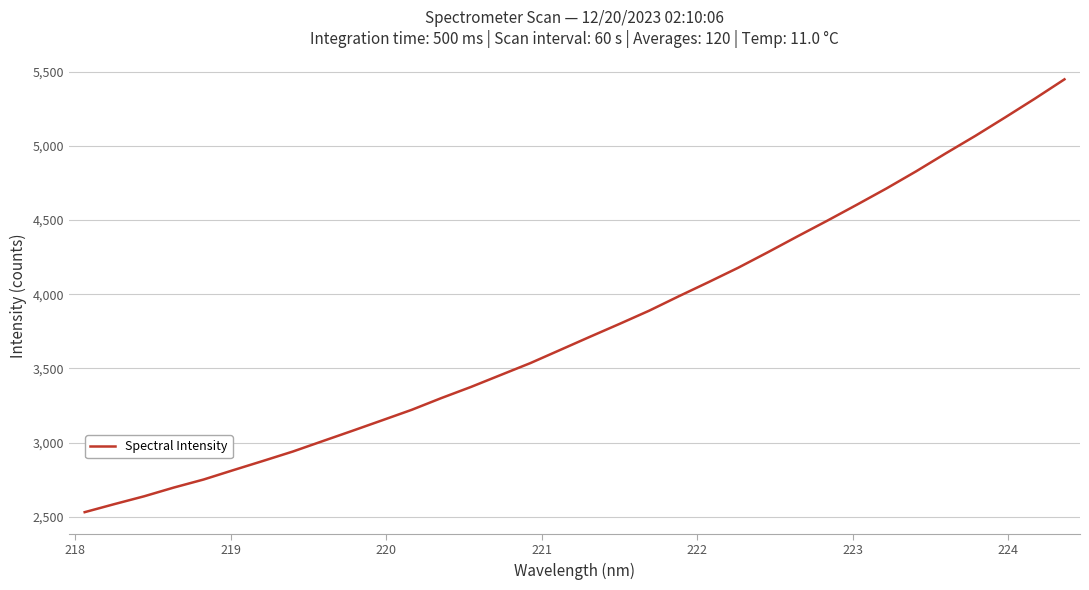

Count the number of data series in this chart.

1